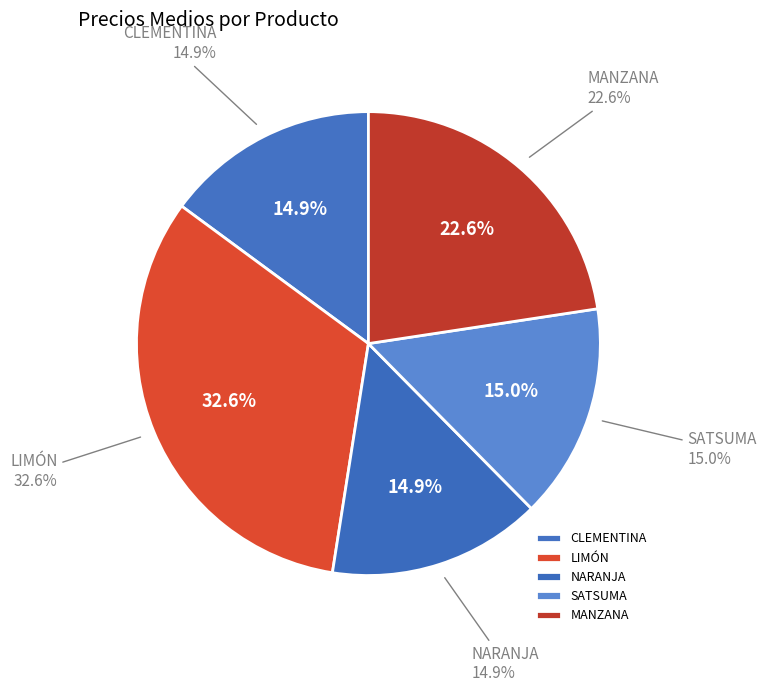

To the nearest percent, what portion does MANZANA represent?

23%